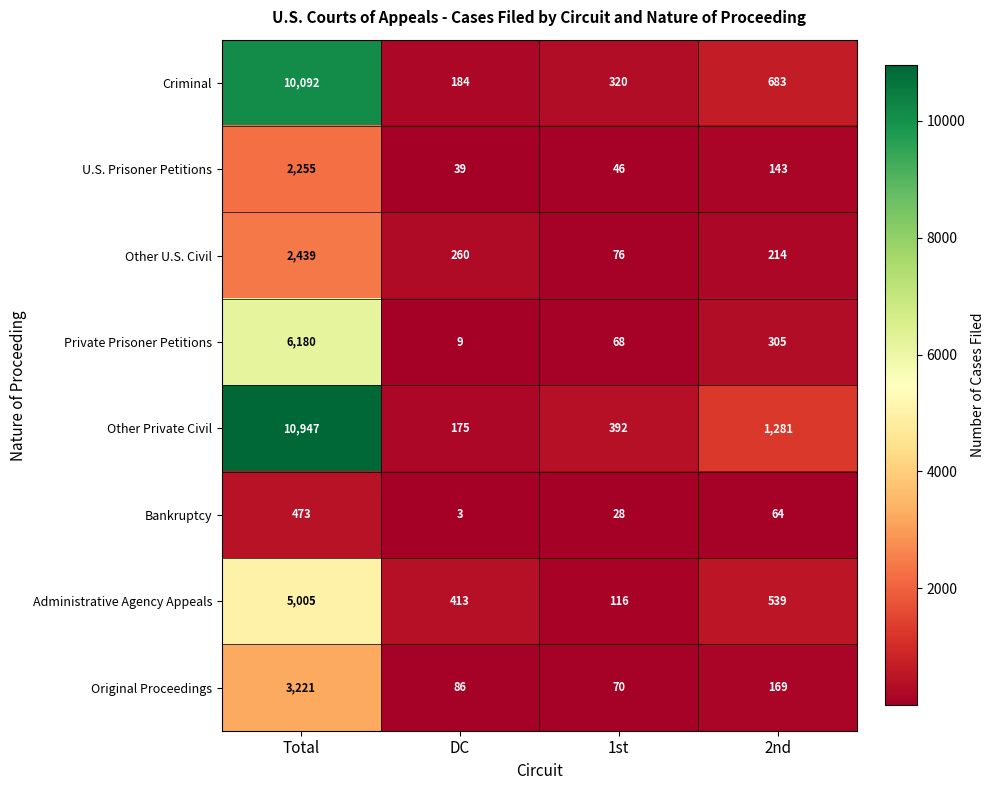

At which label is Administrative Agency Appeals closest to 2560?

2nd